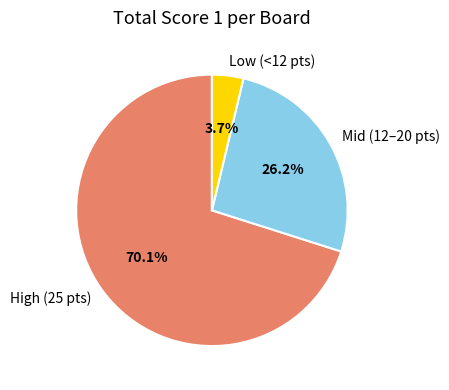

Is there any slice that represents more than half of the pie?

Yes